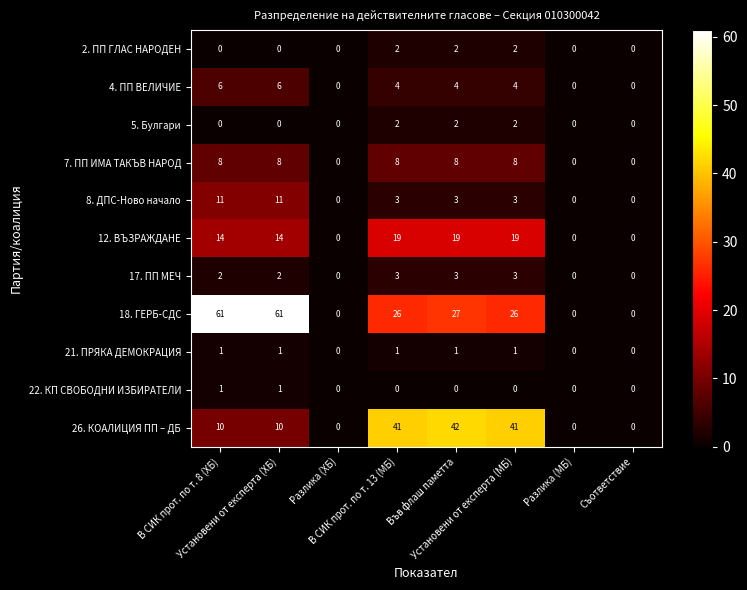

What is the maximum value for 8. ДПС-Ново начало?

11